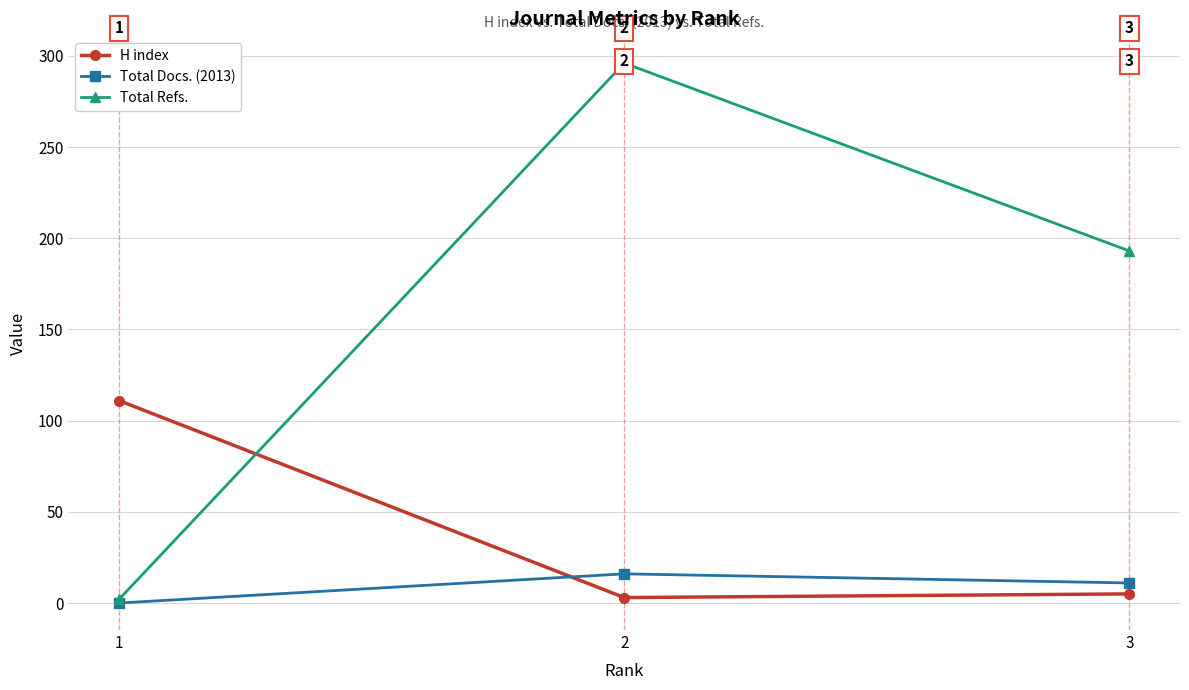

Which category has the lowest value across all series?

1